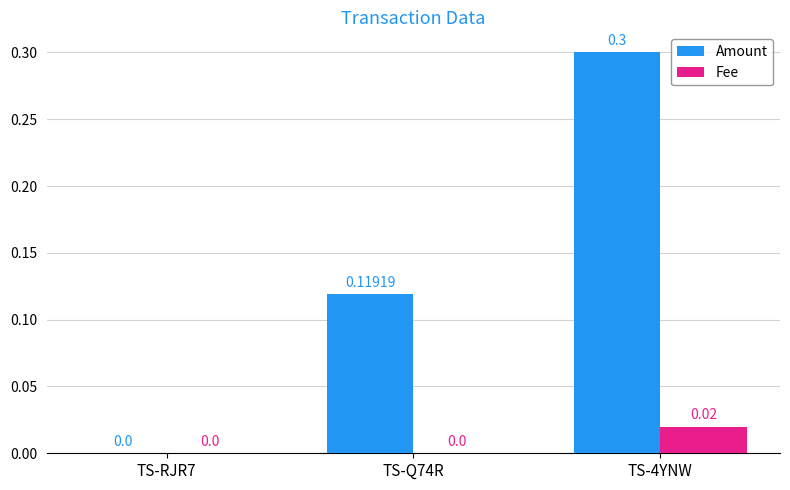

Does the chart contain stacked bars?

No